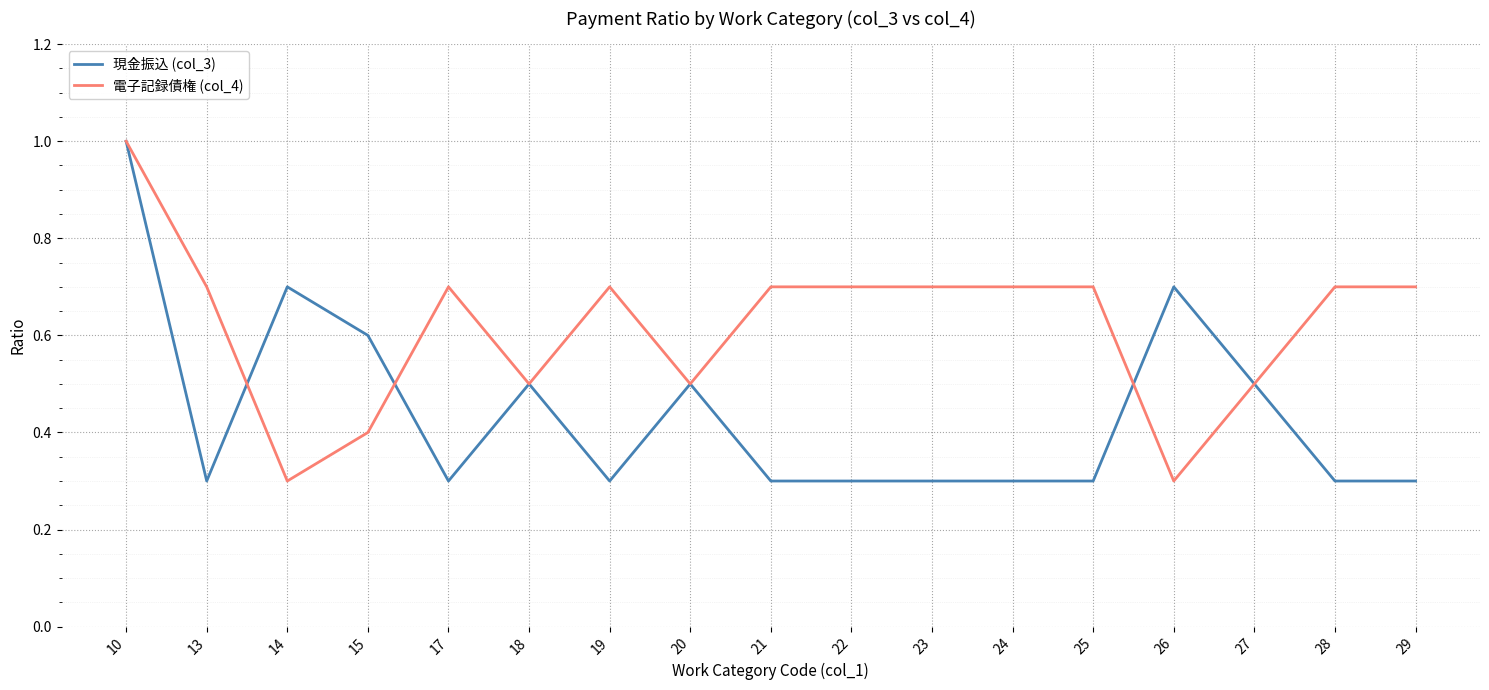

At 28, list the series in order from smallest to largest.

現金振込 (col_3), 電子記録債権 (col_4)